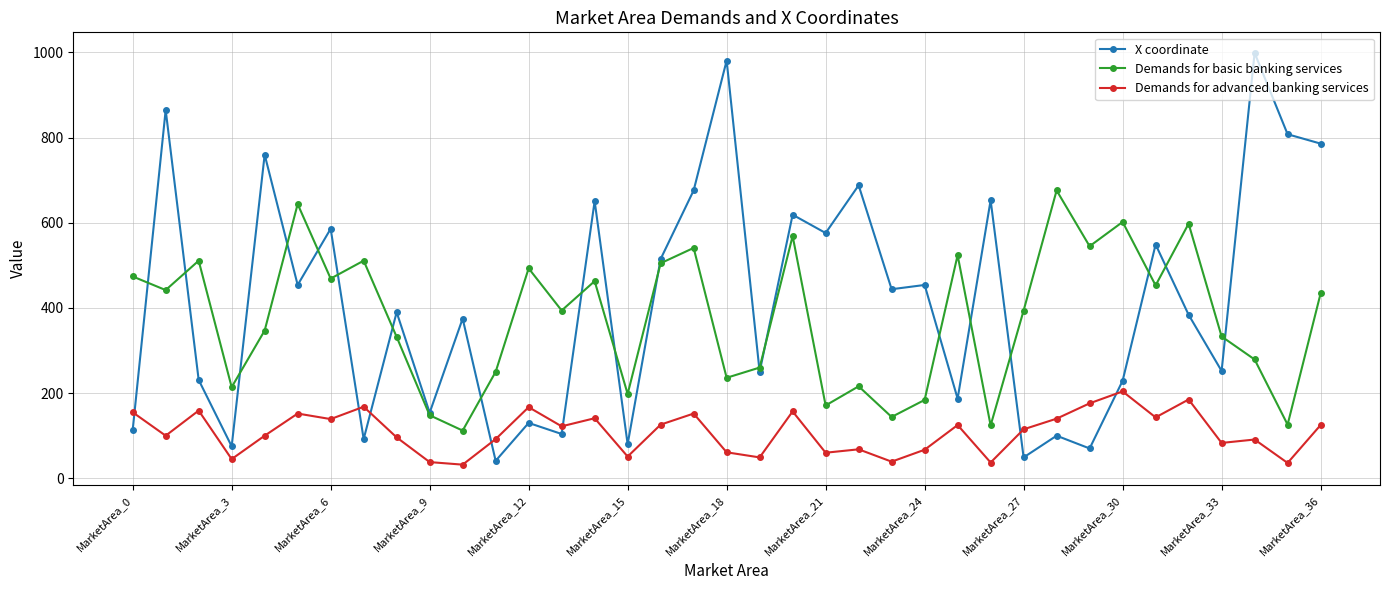

Which series has the largest range (max minus min)?

X coordinate